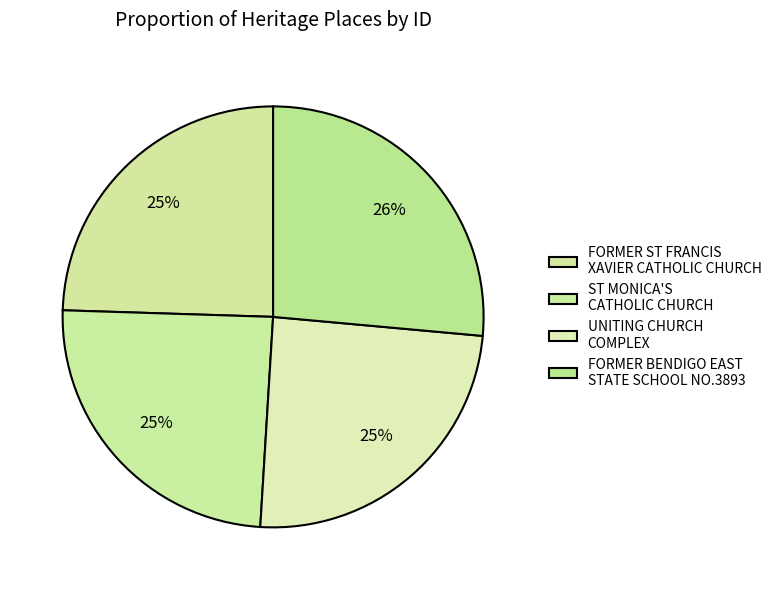

What portion of the pie excludes UNITING CHURCH COMPLEX?

75.5%